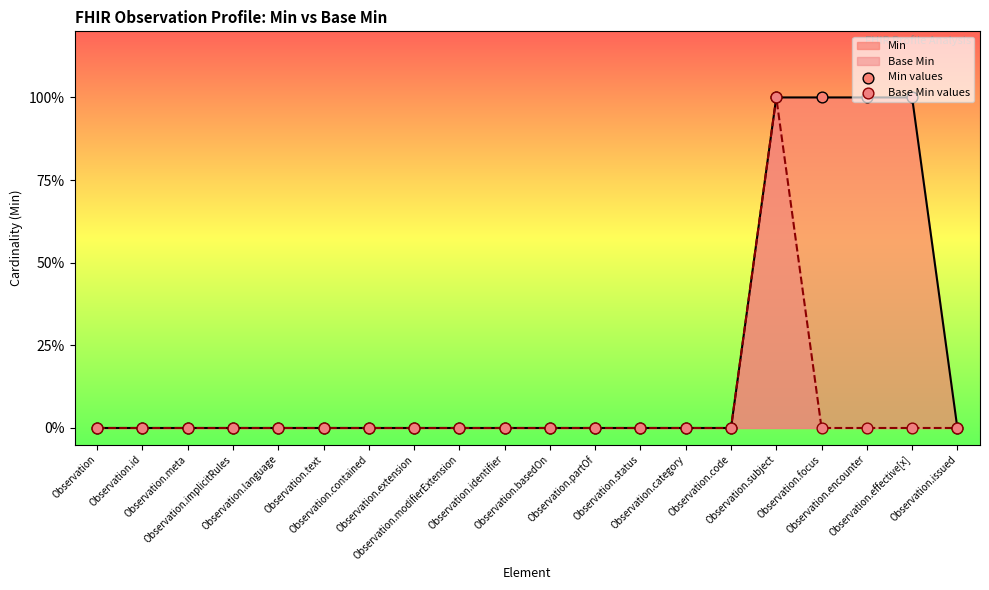

Which series reaches the maximum Y coordinate?

Min values